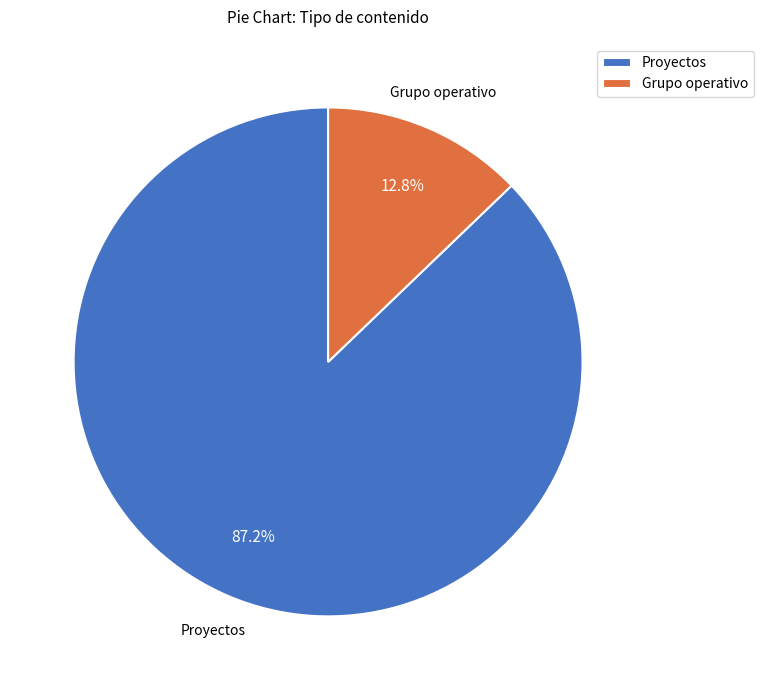

What percentage is NOT represented by Grupo operativo?

87.2%